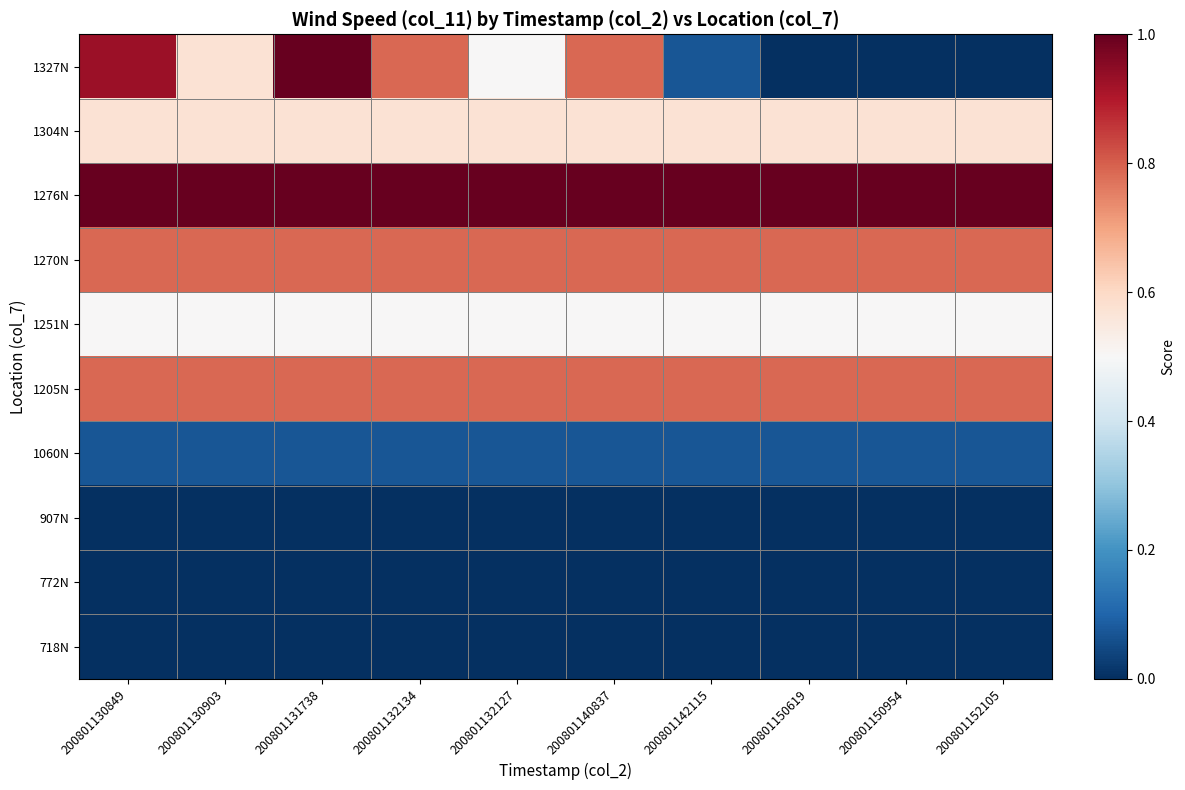

Reading left to right, extract all data points from this chart.

1327N: 200801130849=0.9	200801130903=0.6	200801131738=1.0	200801132134=0.8	200801132127=0.5	200801140837=0.8	200801142115=0.1	200801150619=0.0	200801150954=0.0	200801152105=0.0
1304N: 200801130849=0.6	200801130903=0.6	200801131738=0.6	200801132134=0.6	200801132127=0.6	200801140837=0.6	200801142115=0.6	200801150619=0.6	200801150954=0.6	200801152105=0.6
1276N: 200801130849=1.0	200801130903=1.0	200801131738=1.0	200801132134=1.0	200801132127=1.0	200801140837=1.0	200801142115=1.0	200801150619=1.0	200801150954=1.0	200801152105=1.0
1270N: 200801130849=0.8	200801130903=0.8	200801131738=0.8	200801132134=0.8	200801132127=0.8	200801140837=0.8	200801142115=0.8	200801150619=0.8	200801150954=0.8	200801152105=0.8
1251N: 200801130849=0.5	200801130903=0.5	200801131738=0.5	200801132134=0.5	200801132127=0.5	200801140837=0.5	200801142115=0.5	200801150619=0.5	200801150954=0.5	200801152105=0.5
1205N: 200801130849=0.8	200801130903=0.8	200801131738=0.8	200801132134=0.8	200801132127=0.8	200801140837=0.8	200801142115=0.8	200801150619=0.8	200801150954=0.8	200801152105=0.8
1060N: 200801130849=0.1	200801130903=0.1	200801131738=0.1	200801132134=0.1	200801132127=0.1	200801140837=0.1	200801142115=0.1	200801150619=0.1	200801150954=0.1	200801152105=0.1
907N: 200801130849=0.0	200801130903=0.0	200801131738=0.0	200801132134=0.0	200801132127=0.0	200801140837=0.0	200801142115=0.0	200801150619=0.0	200801150954=0.0	200801152105=0.0
772N: 200801130849=0.0	200801130903=0.0	200801131738=0.0	200801132134=0.0	200801132127=0.0	200801140837=0.0	200801142115=0.0	200801150619=0.0	200801150954=0.0	200801152105=0.0
718N: 200801130849=0.0	200801130903=0.0	200801131738=0.0	200801132134=0.0	200801132127=0.0	200801140837=0.0	200801142115=0.0	200801150619=0.0	200801150954=0.0	200801152105=0.0